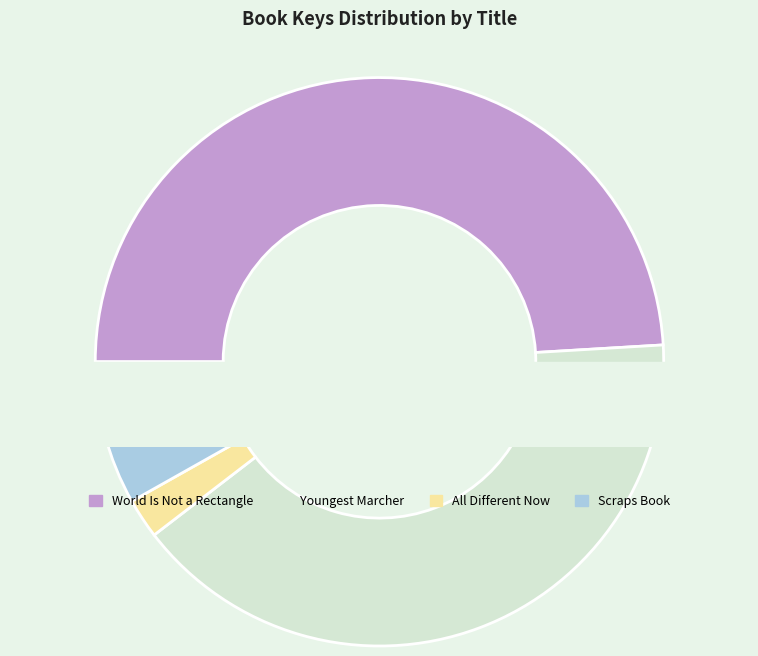

What is the smallest slice in the pie chart?

All Different Now